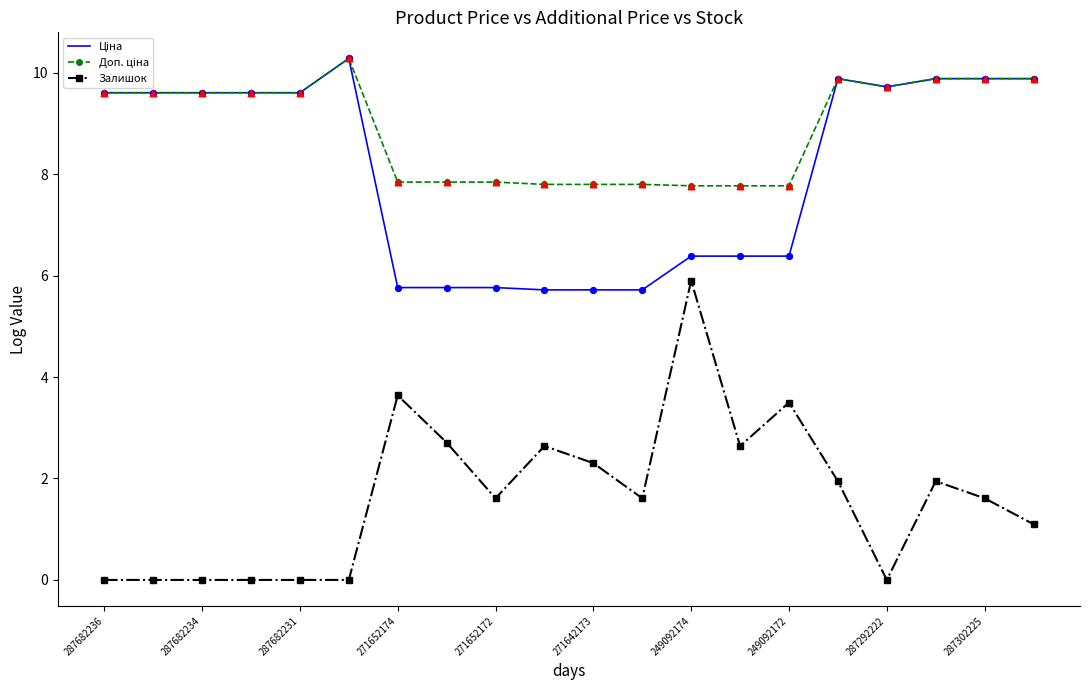

Which series has the widest spread of values?

Залишок